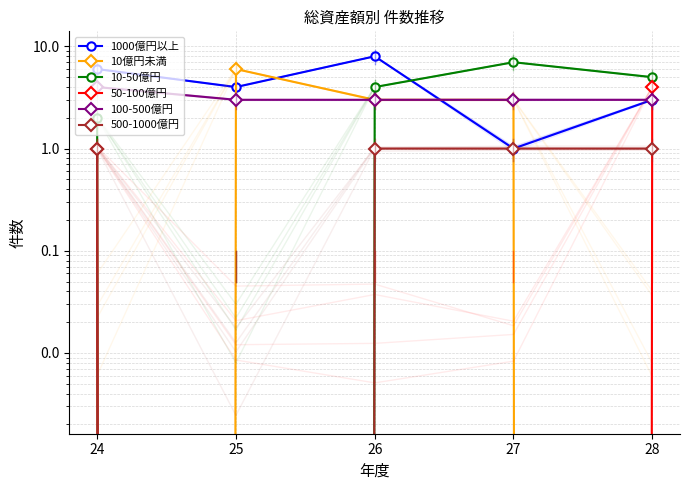

Count the 500-1000億円 values in the range 1 to 2.

4